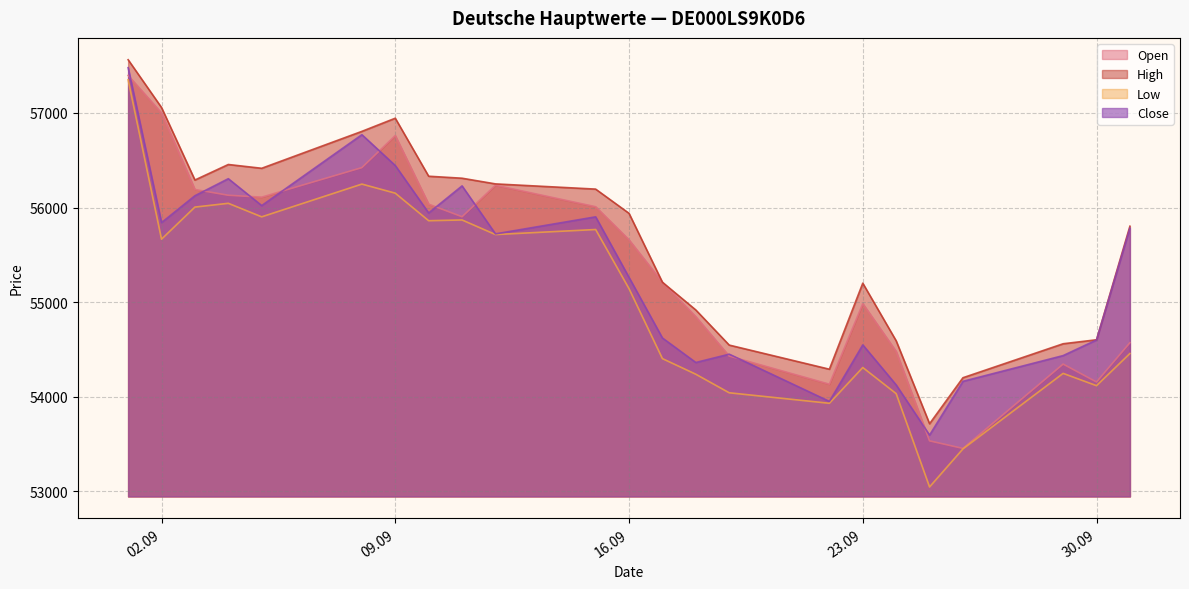

True or false: High and Open cross at least once.

False